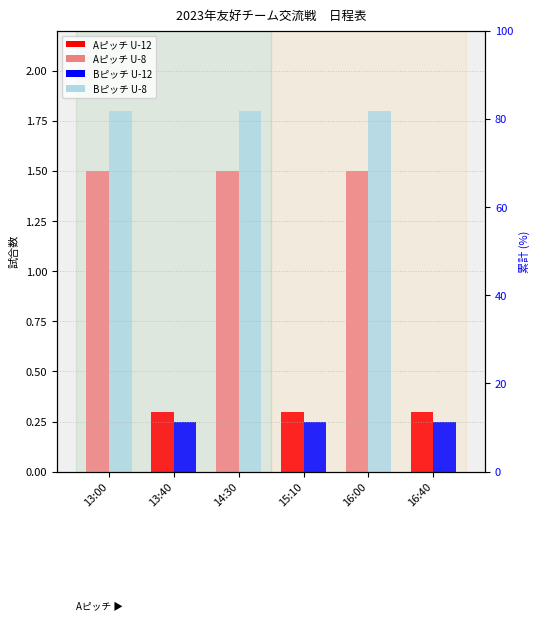

What value does the Aピッチ（U-12） series have at 16:40?

0.3